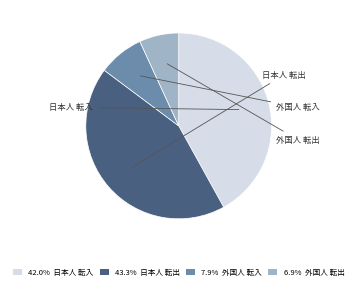

Does any single category account for the majority?

No